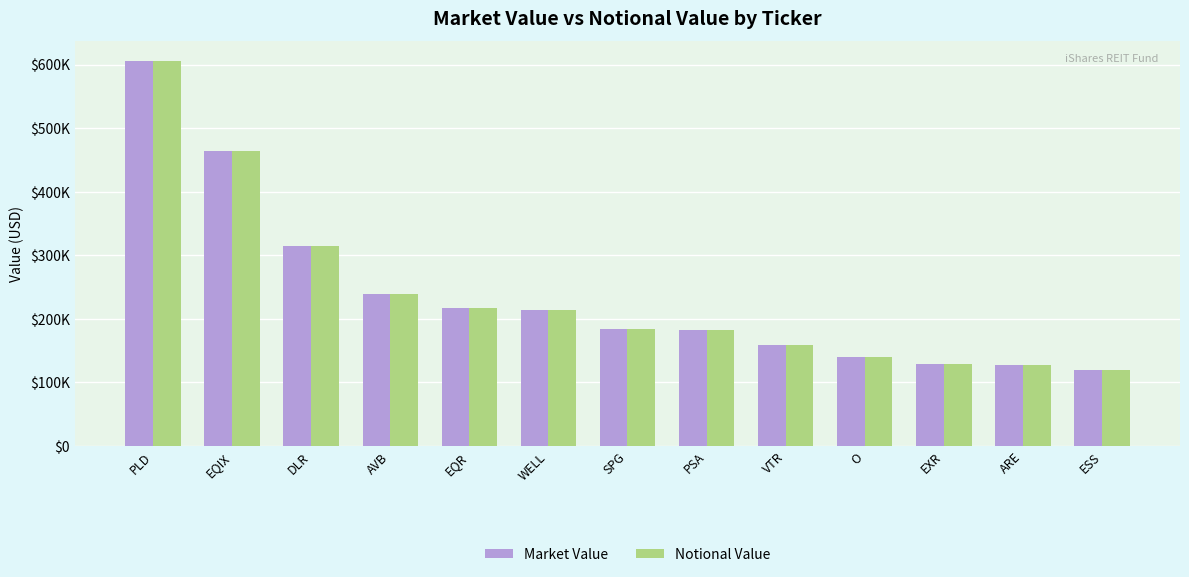

What are all the series names shown in the legend?

Market Value, Notional Value